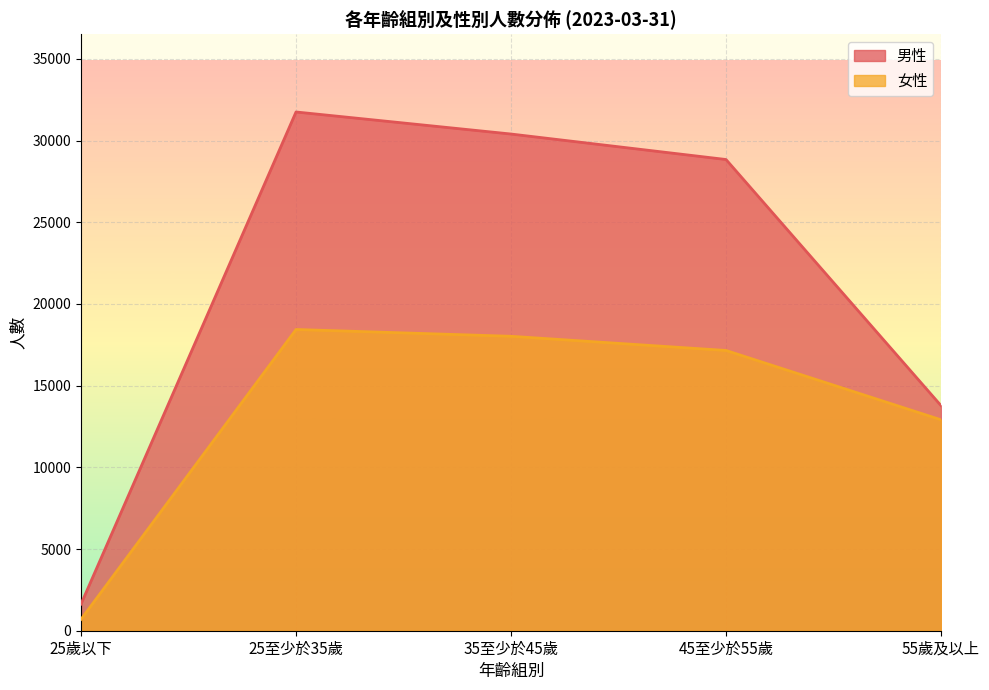

List the labels in order of 男性 value, largest first.

25至少於35歲, 35至少於45歲, 45至少於55歲, 55歲及以上, 25歲以下